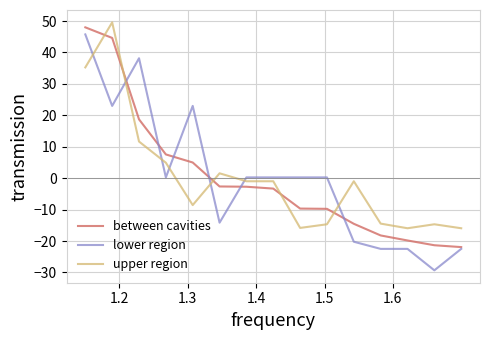

What is the highest value of the between cavities series?

48.0